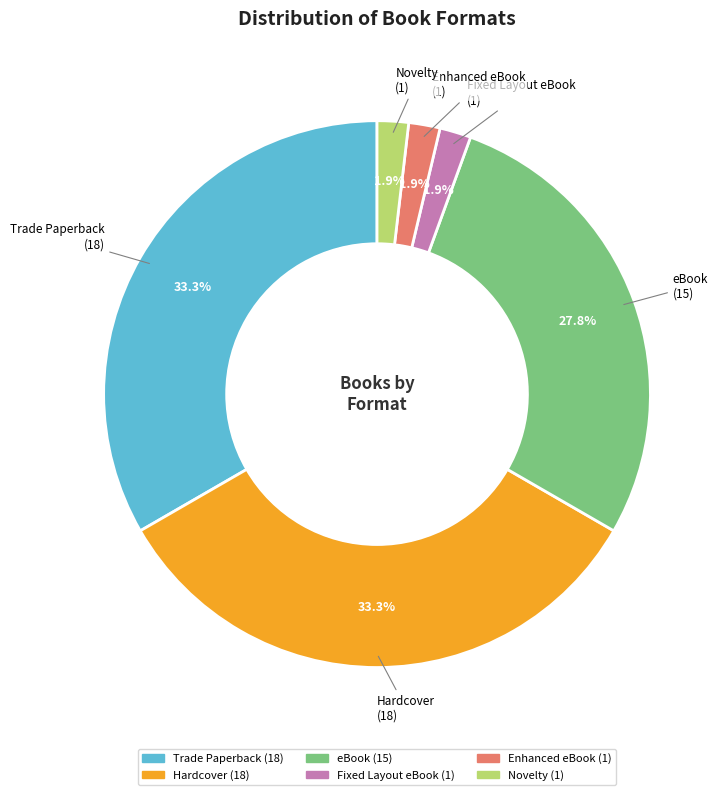

What portion of the pie excludes Trade Paperback?

66.7%